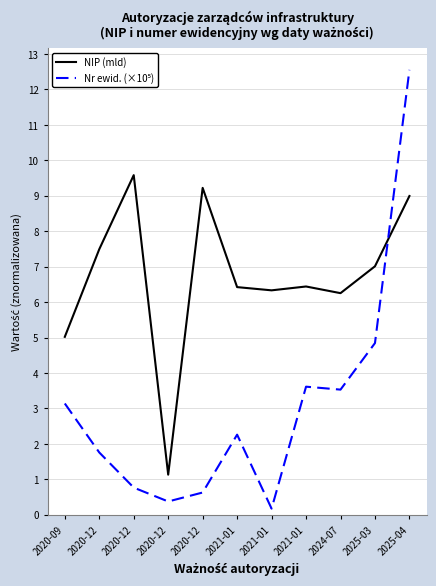

Reading left to right, transcribe all the data shown in this chart.

NIP (mld): 2020-09=5.0	2020-12=7.5	2020-12=9.6	2020-12=1.1	2020-12=9.2	2021-01=6.4	2021-01=6.3	2021-01=6.4	2024-07=6.3	2025-03=7.0	2025-04=9.0
Nr ewid. (×10⁵): 2020-09=3.1	2020-12=1.8	2020-12=0.8	2020-12=0.4	2020-12=0.6	2021-01=2.3	2021-01=0.2	2021-01=3.6	2024-07=3.5	2025-03=4.8	2025-04=12.6